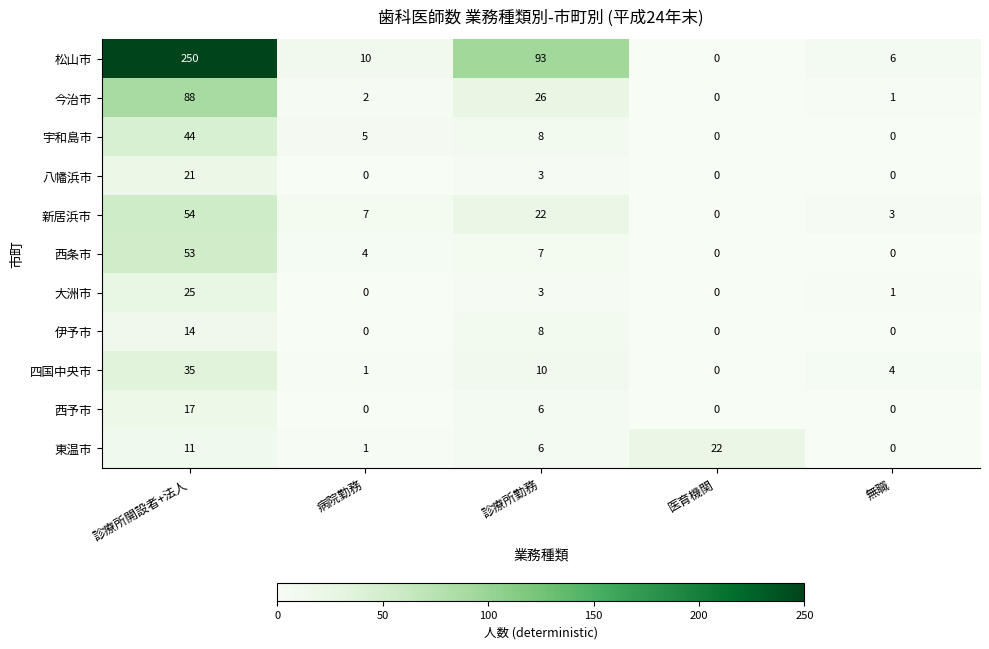

What is the spread (max minus min) of values at 無職?

6